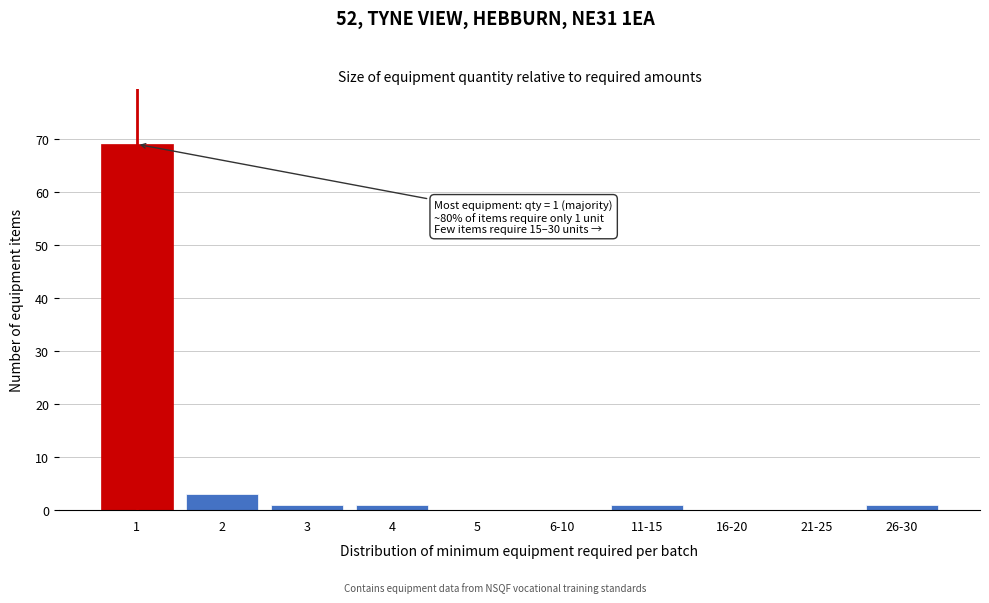

Reading right to left, what are all the values shown in this chart?

26-30=1	21-25=0	16-20=0	11-15=1	6-10=0	5=0	4=1	3=1	2=3	1=69